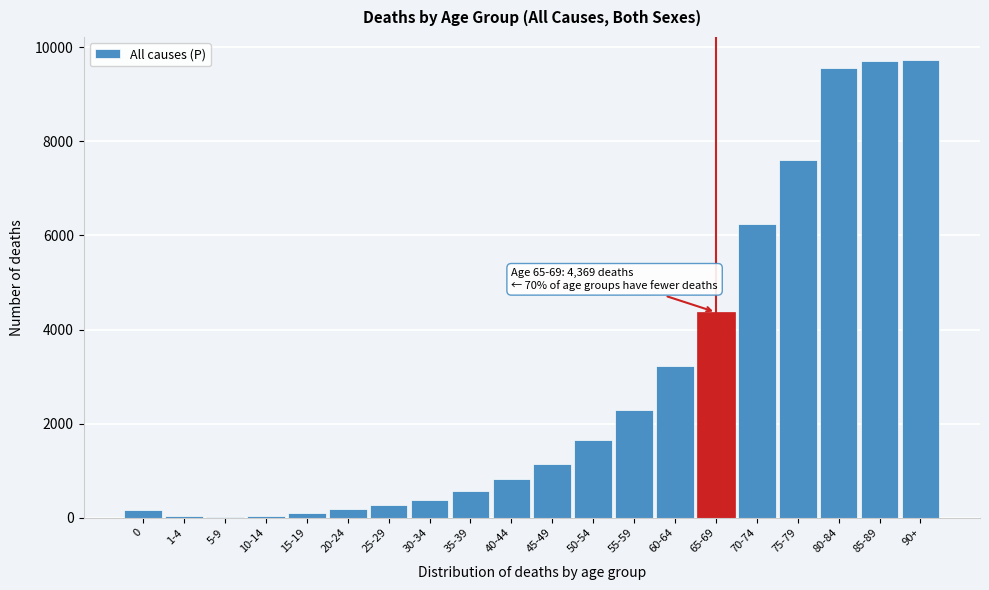

What is the sum of all values?

58108